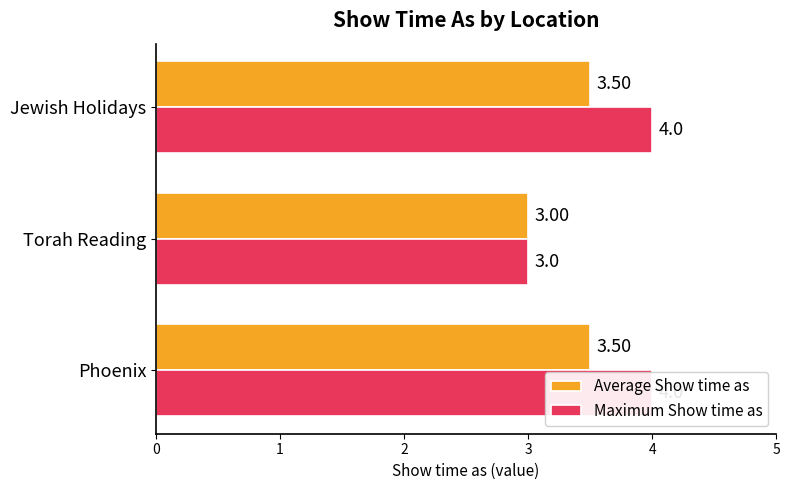

What is the value of the Average Show time as bar at the 1st from the left?

3.5